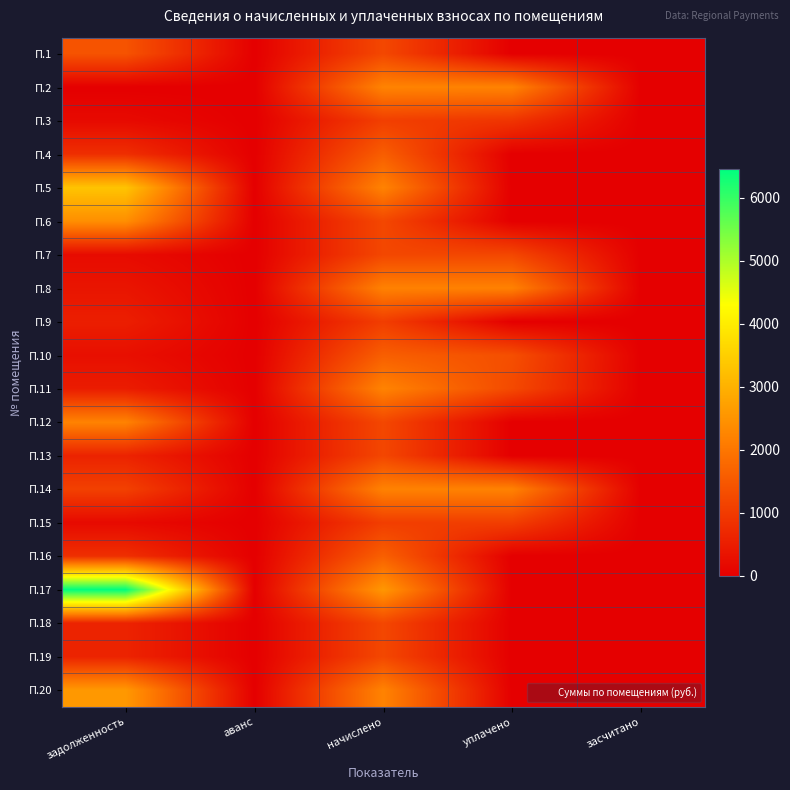

Rank the series by their maximum value, from lowest to highest.

П.9, П.15, П.3, П.13, П.7, П.18, П.19, П.1, П.4, П.10, П.16, П.8, П.14, П.12, П.2, П.11, П.6, П.20, П.5, П.17